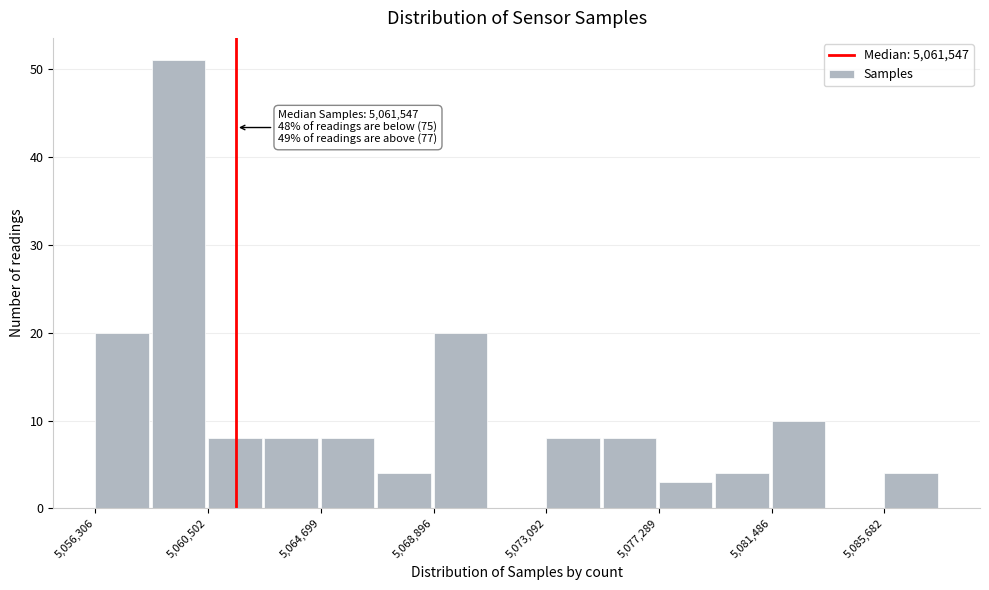

Over which range of the x-axis is the bar tallest?

5058500 to 5060500